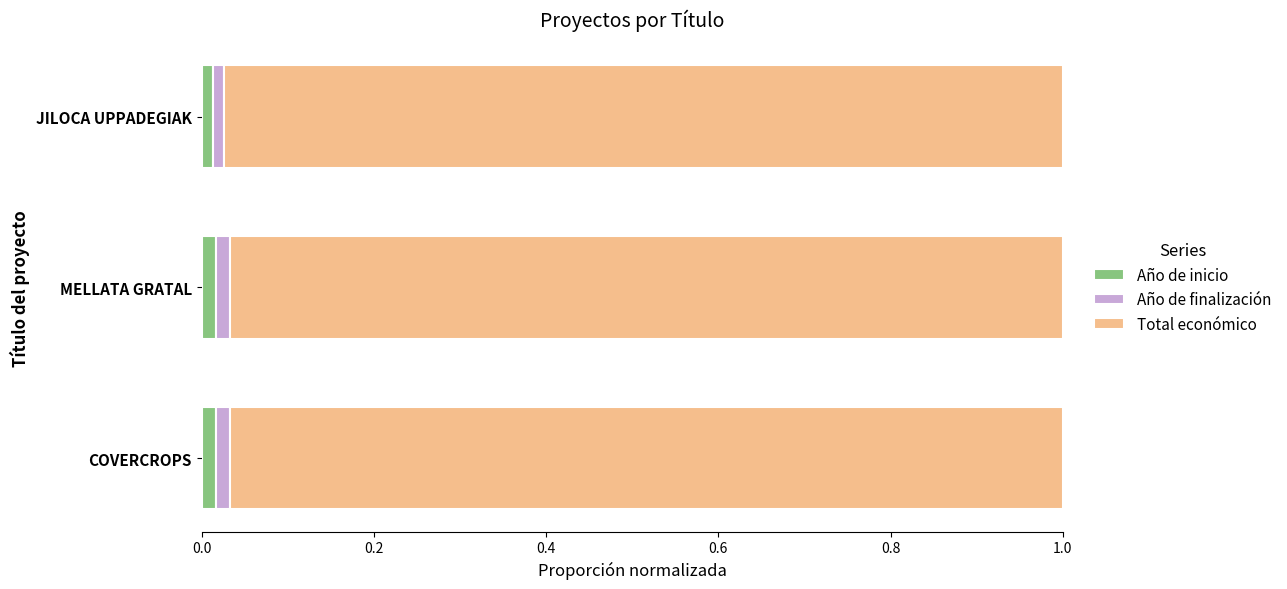

Count the Año de inicio values in the range 0 to 1.

3